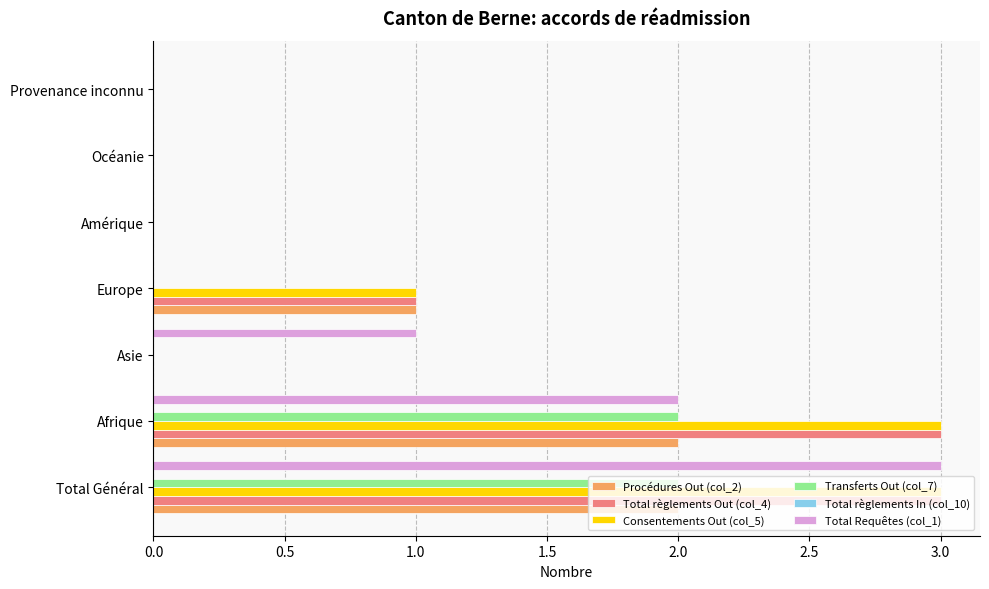

What is the highest value of the Consentements Out (col_5) series?

3